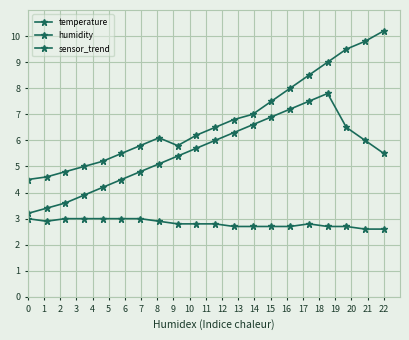

Does the chart have visible grid lines?

Yes